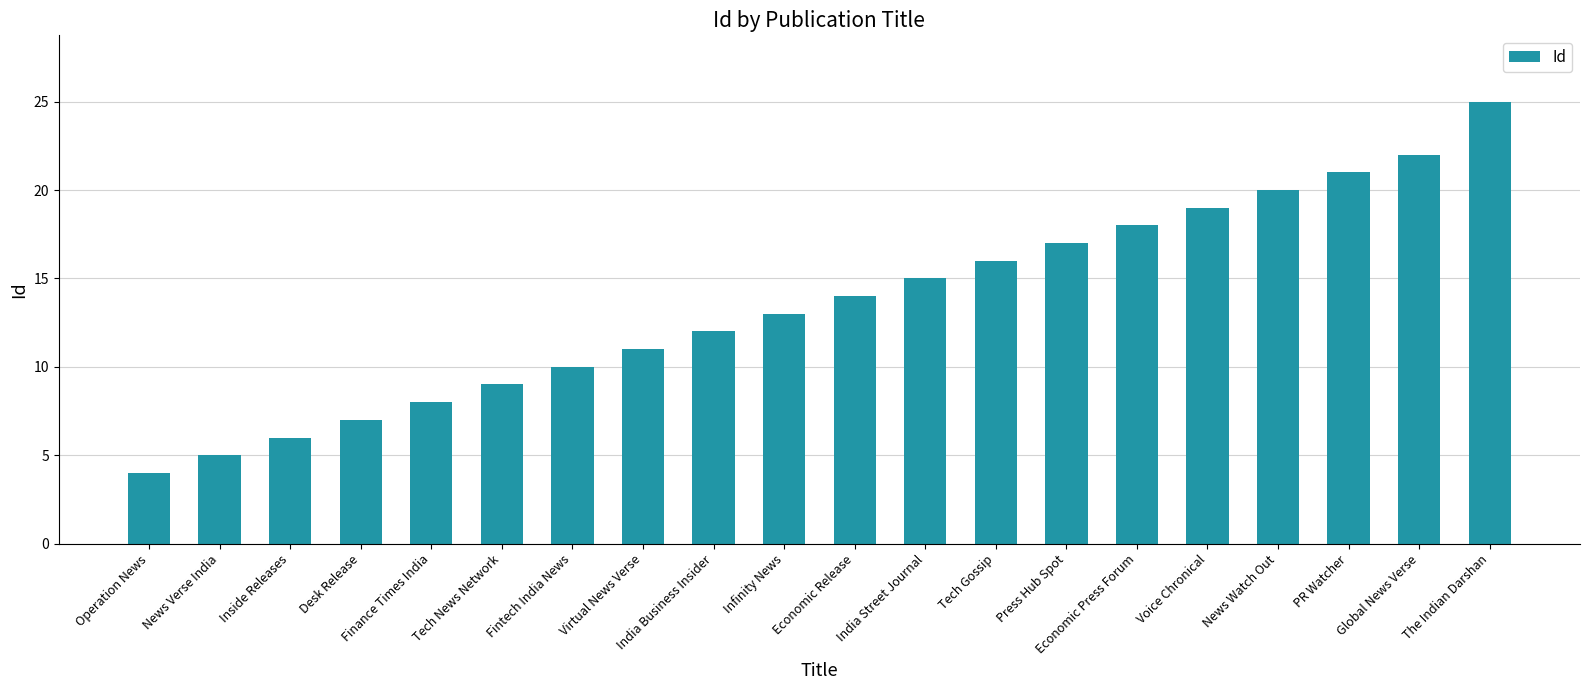

How many bars are there in total?

20